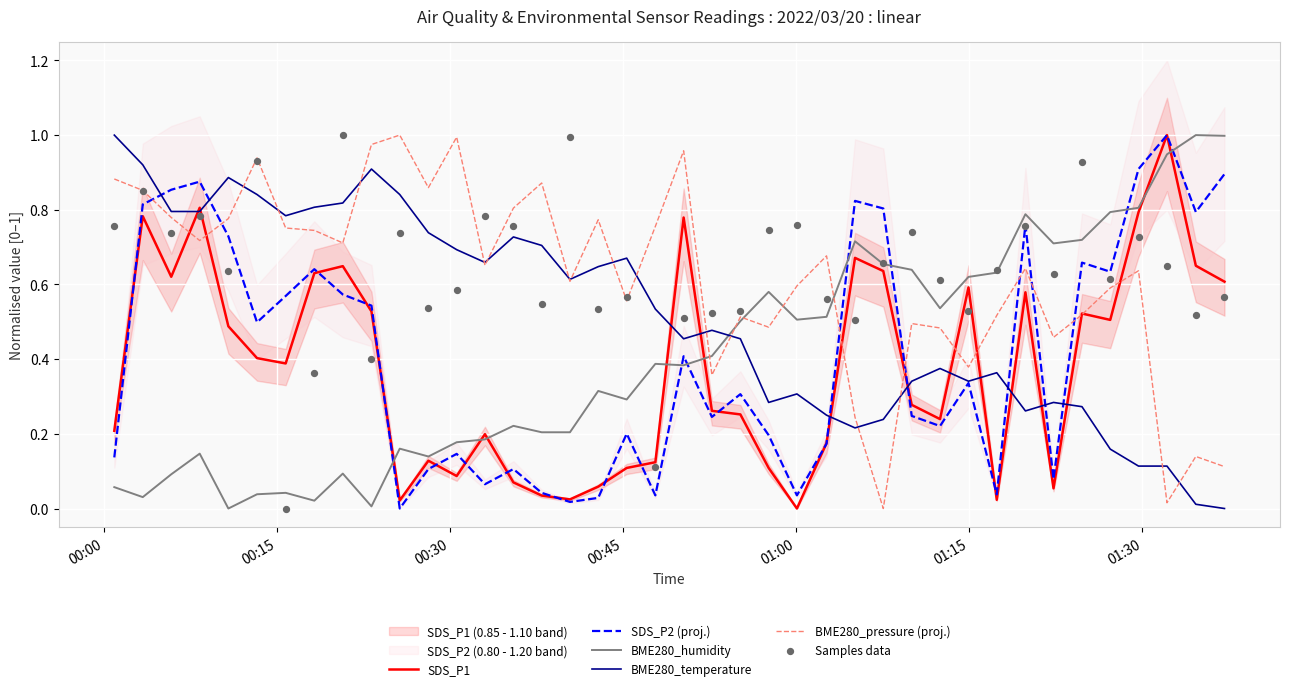

Which series ends up on top after the final intersection of BME280_temperature and BME280_humidity?

BME280_humidity